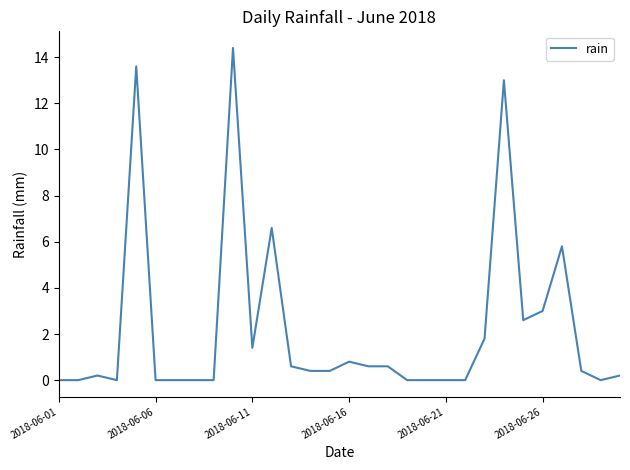

What is the maximum value shown in the chart?

14.4